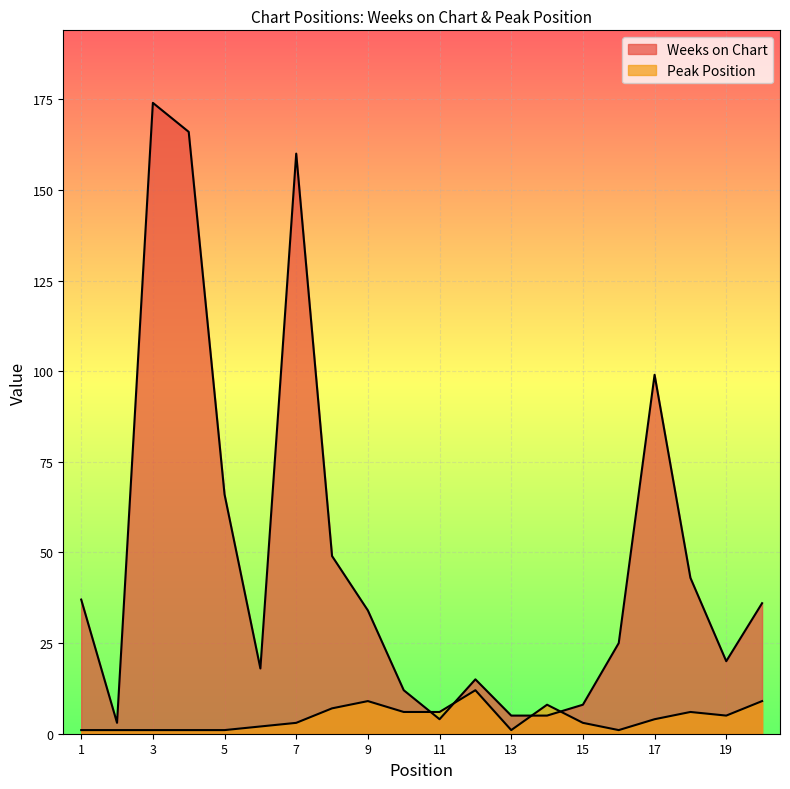

Which series ends up on top after the final intersection of Weeks on Chart and Peak Position?

Weeks on Chart